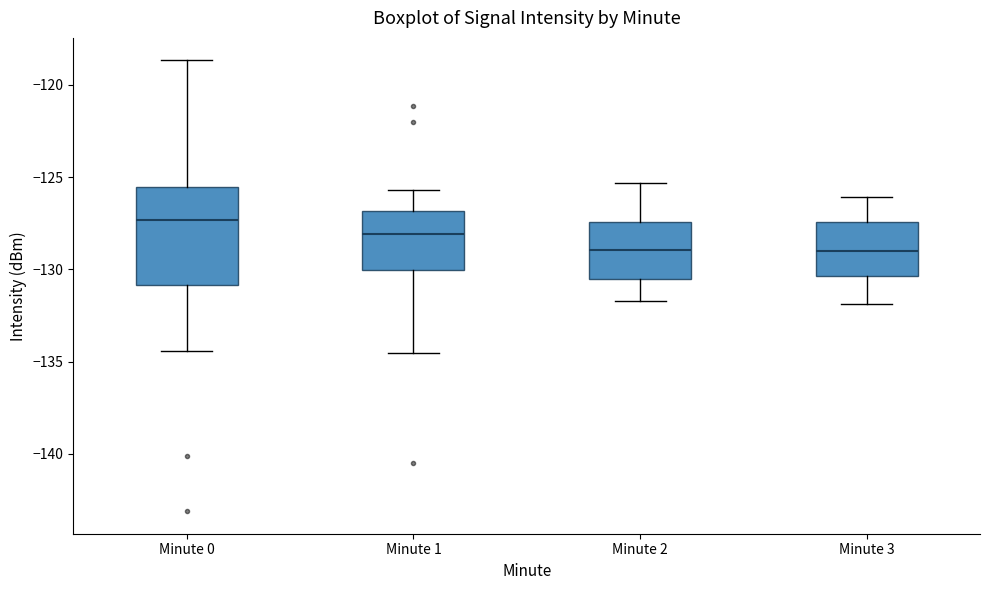

Which box is the tallest, from its lower edge to its upper edge?

Minute 0